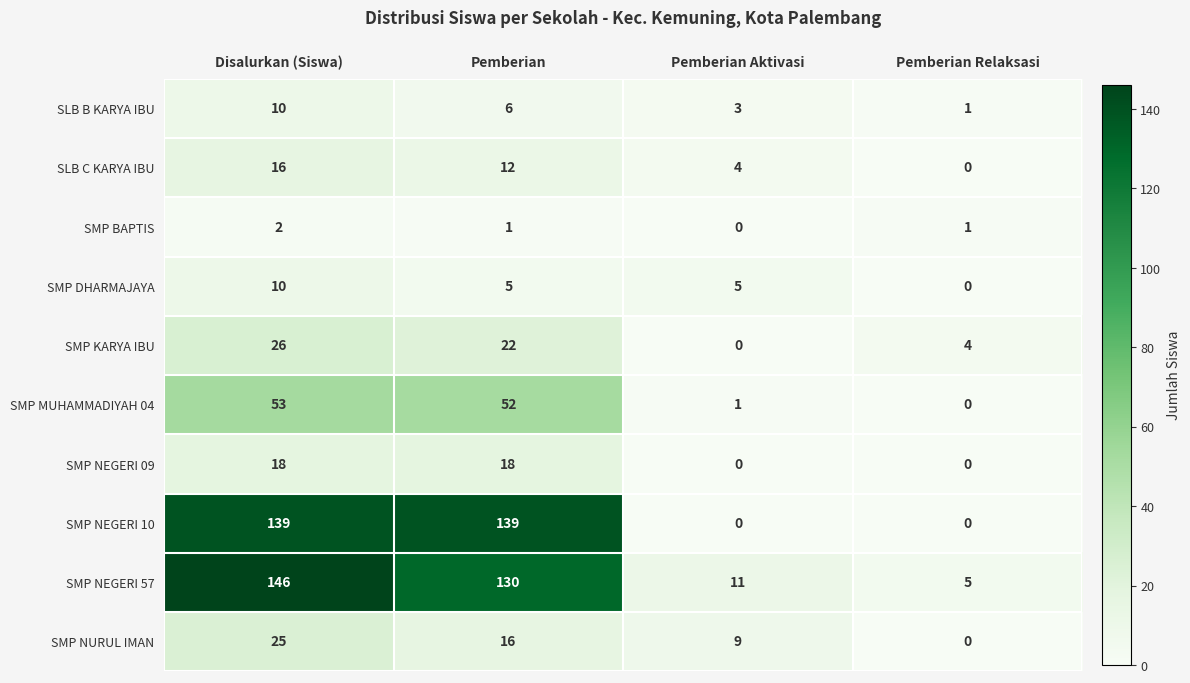

The SLB B KARYA IBU series shows 1 at Pemberian Relaksasi. True or false?

True